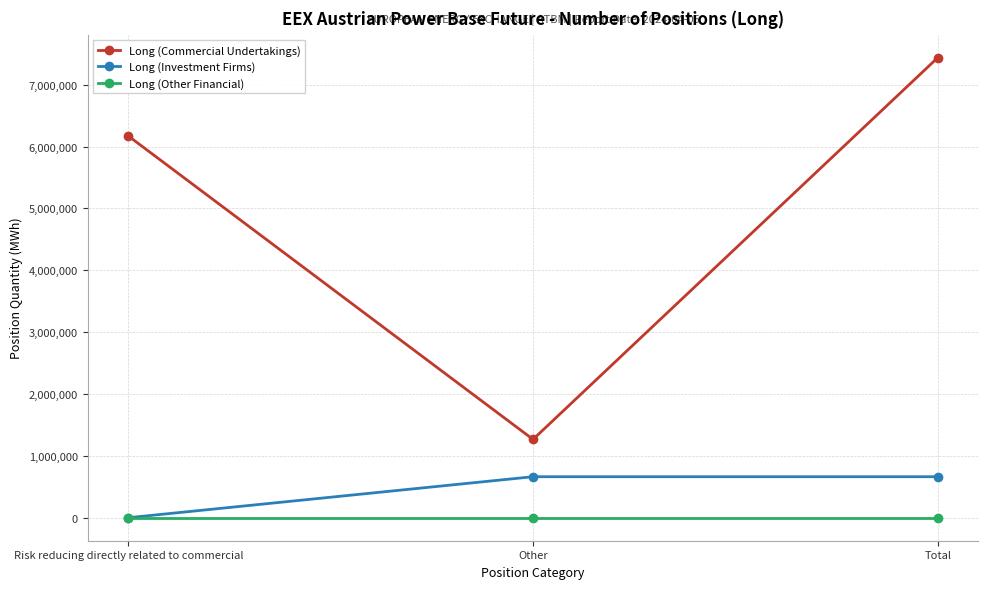

How many values in the Long (Commercial Undertakings) series are below 6172152?

1